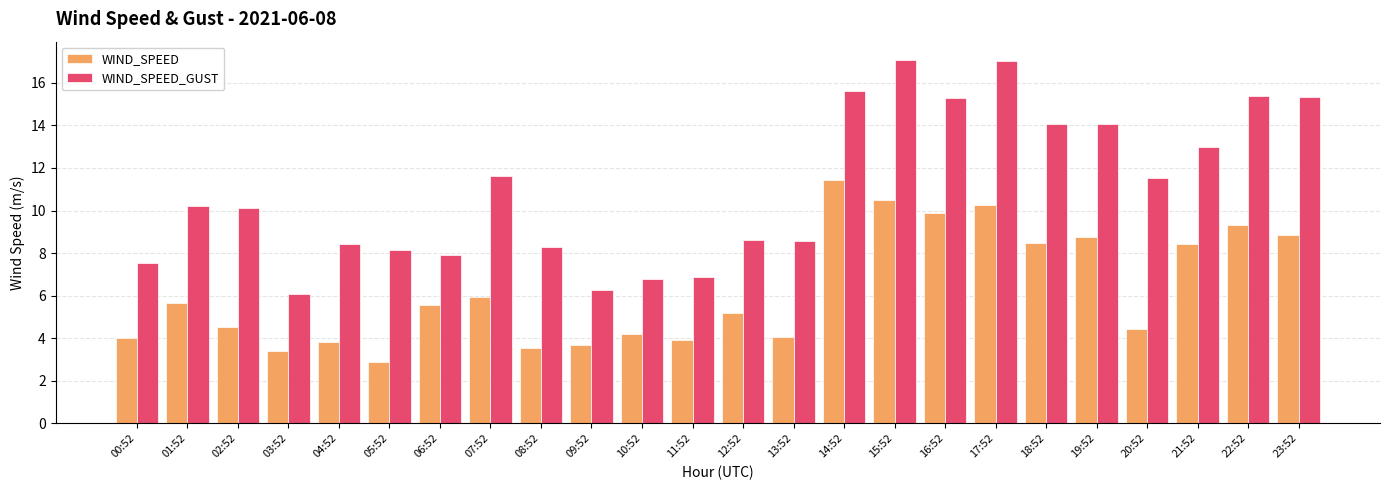

What is the difference between the highest and lowest values at 07:52?

5.7